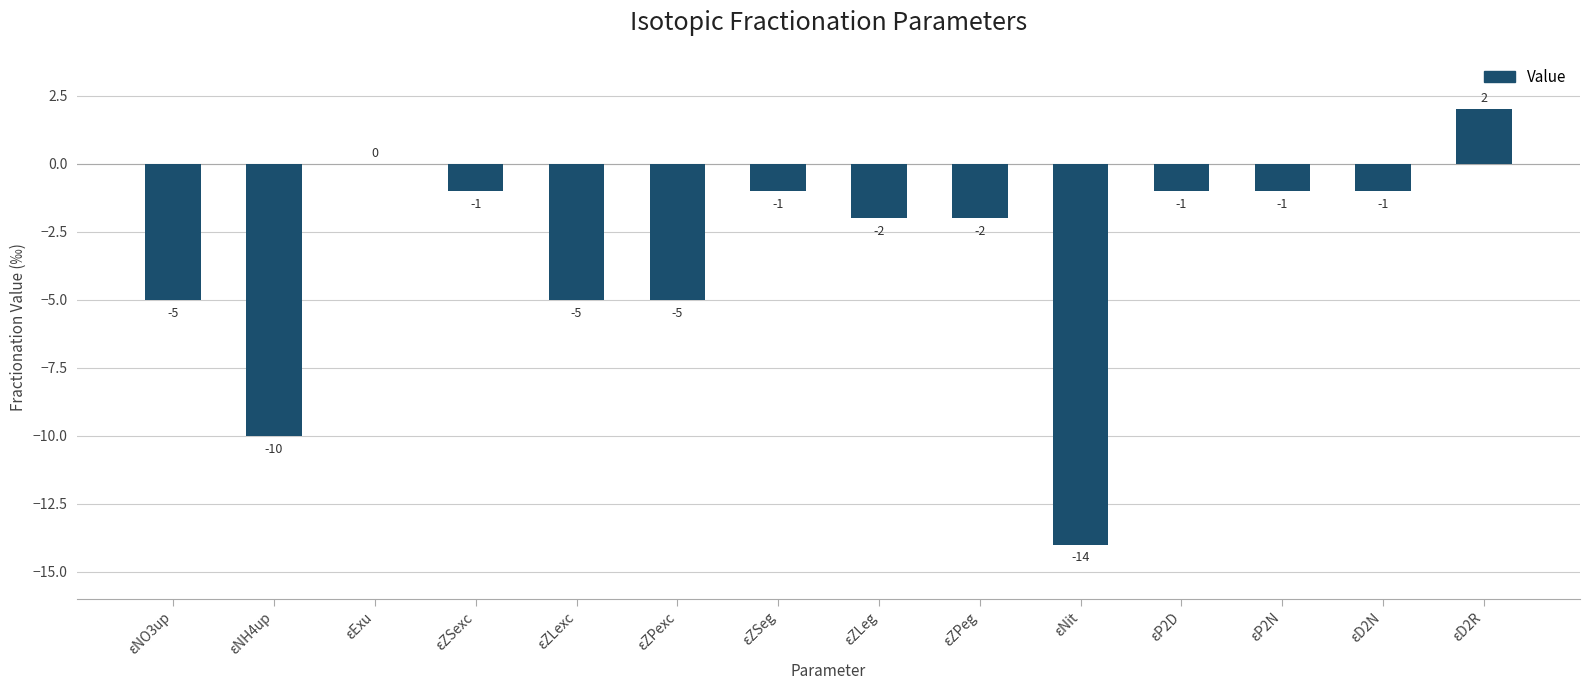

Which category has the highest value across all series?

εD2R